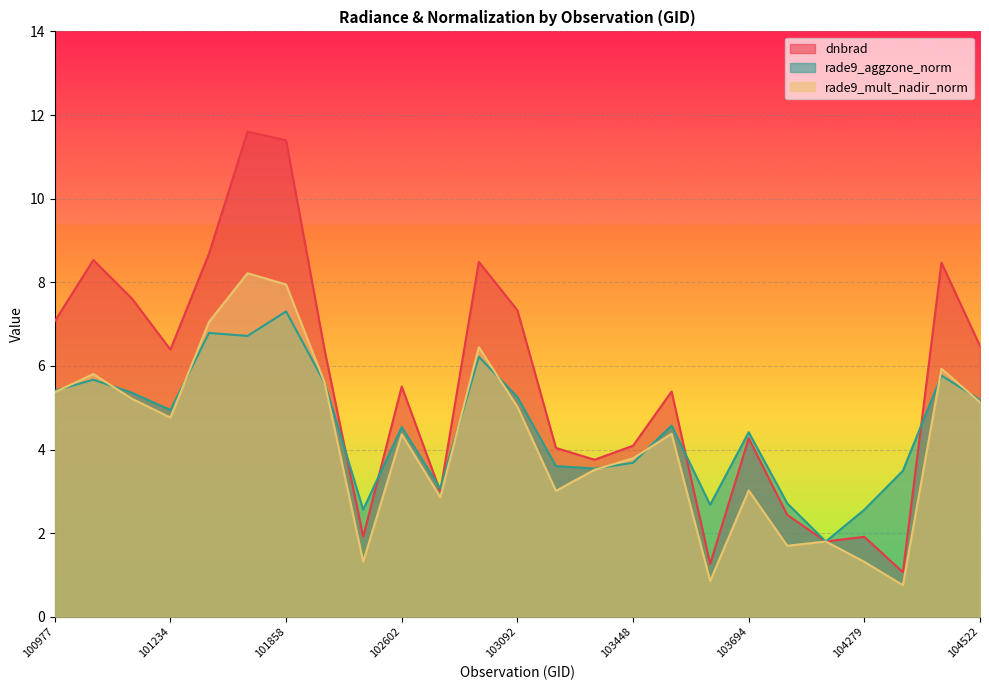

What is the sum of all rade9_mult_nadir_norm values?

105.2